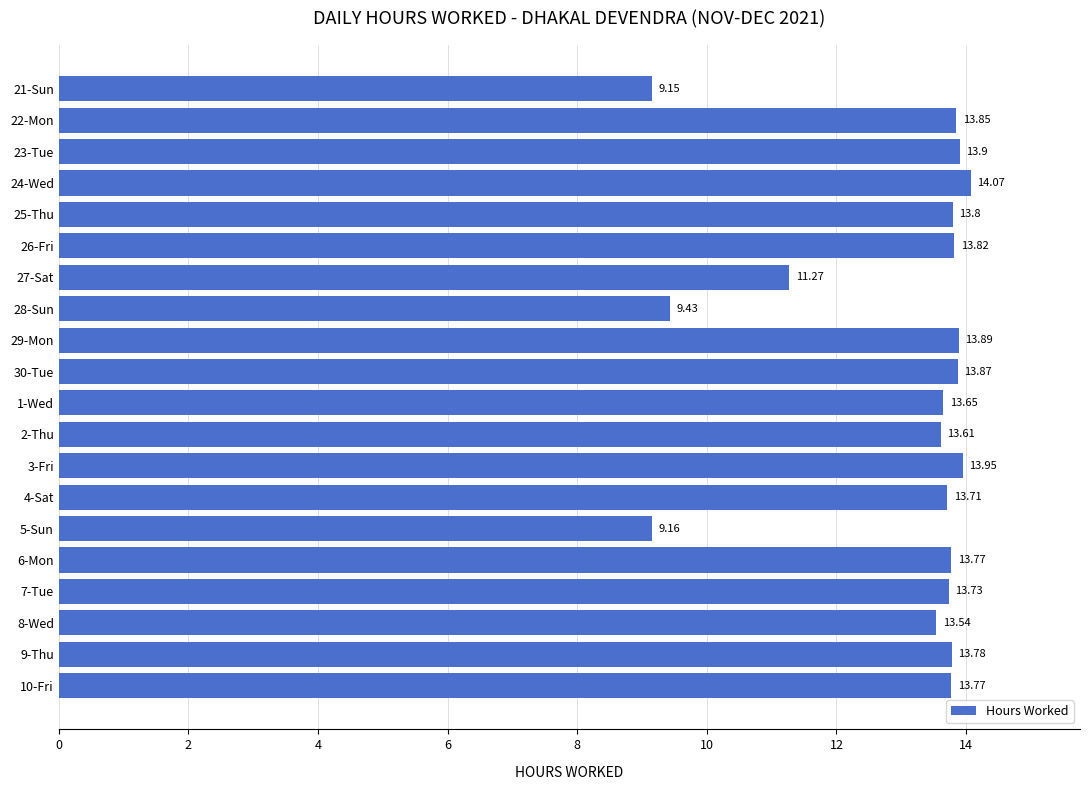

Does the chart contain any negative values?

No